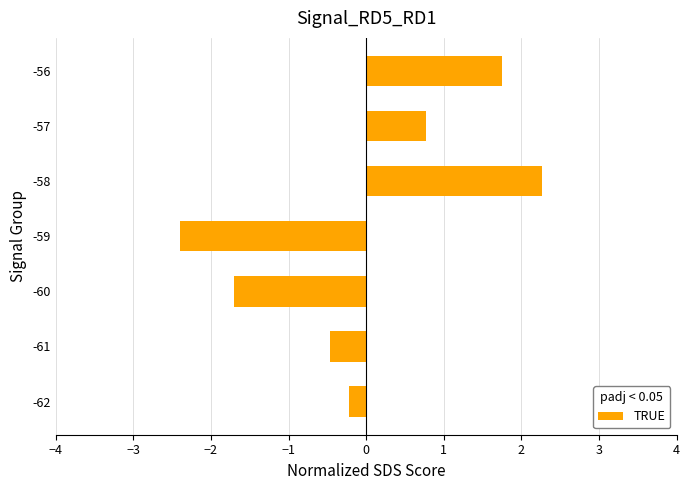

Rank the categories by value from lowest to highest.

-59, -60, -61, -62, -57, -56, -58